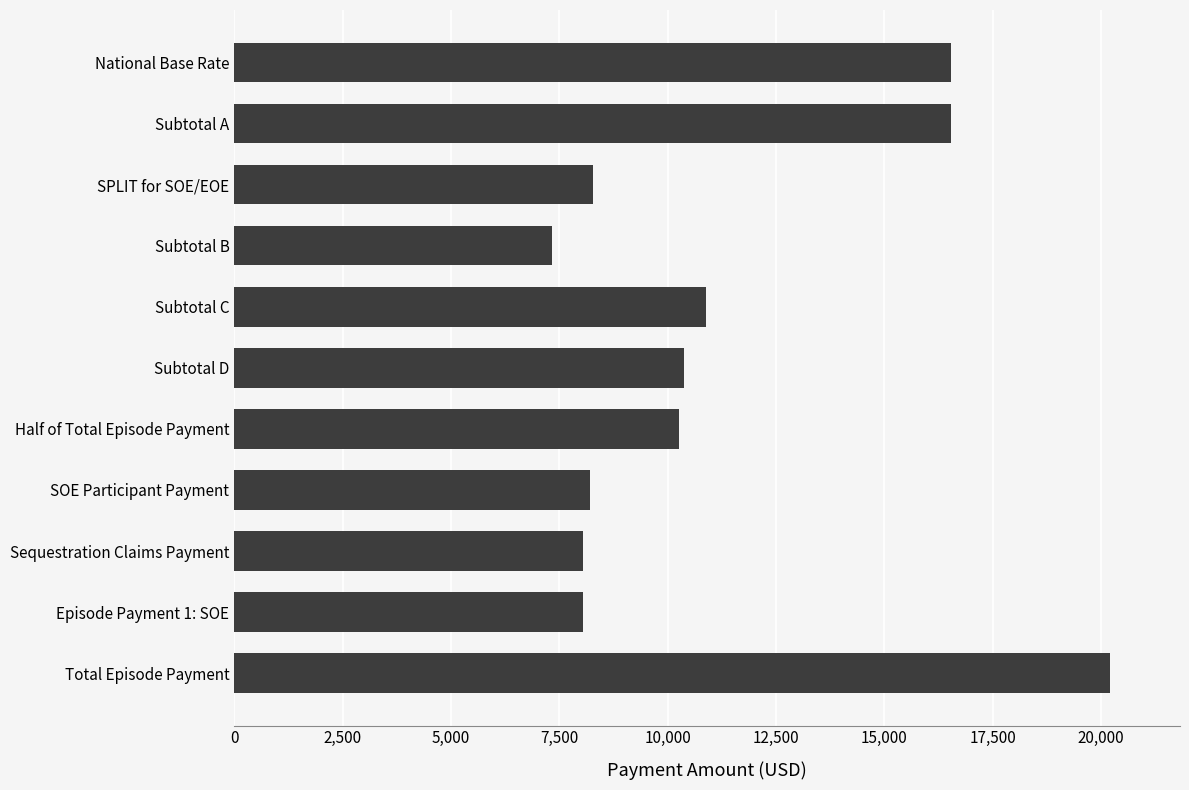

Which category has the highest value across all series?

Total Episode Payment